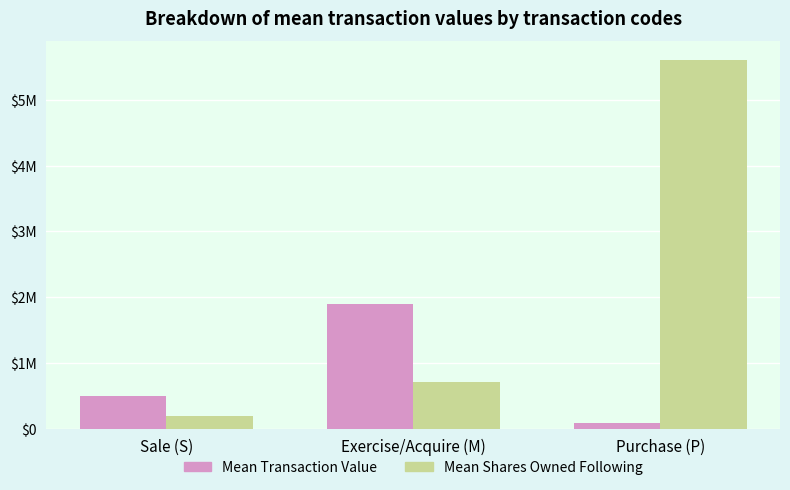

Rank the series at Purchase (P) from lowest to highest value.

Mean Transaction Value, Mean Shares Owned Following